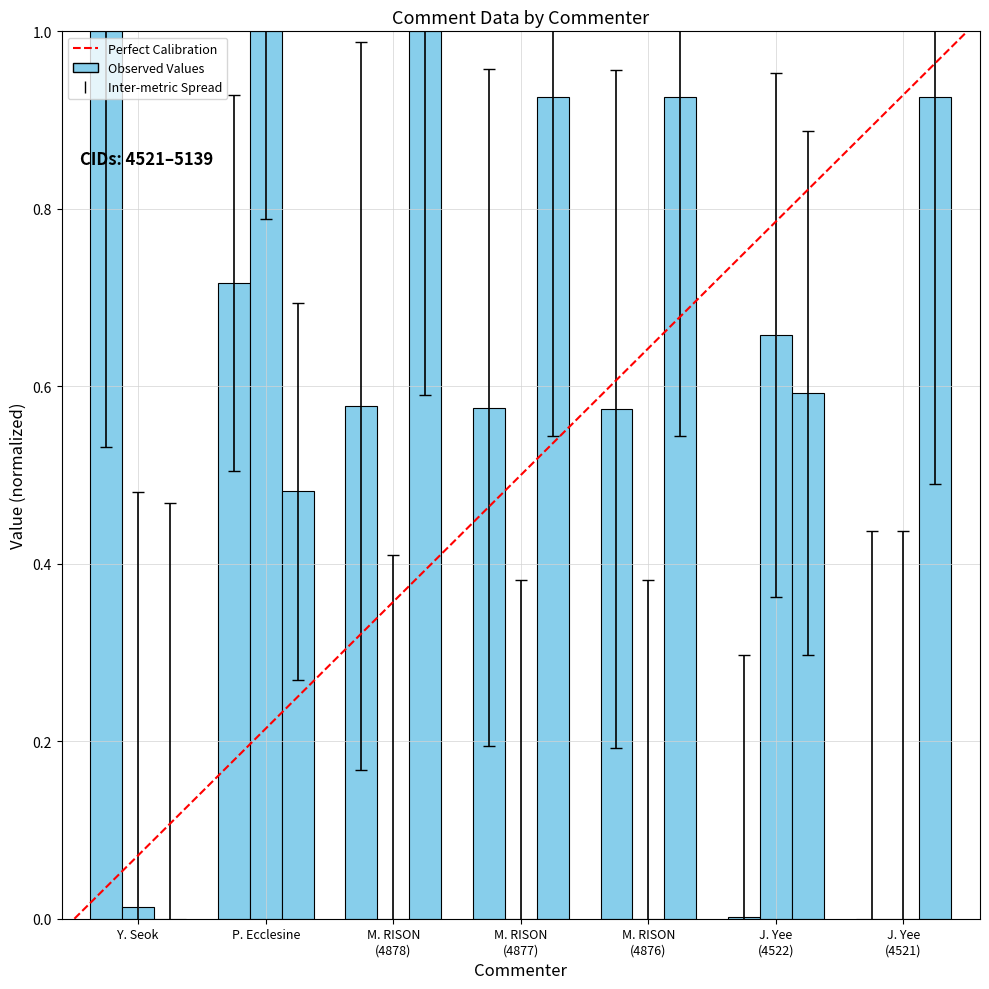

The Page(C) series shows 0.0 at J. Yee (4521). True or false?

True